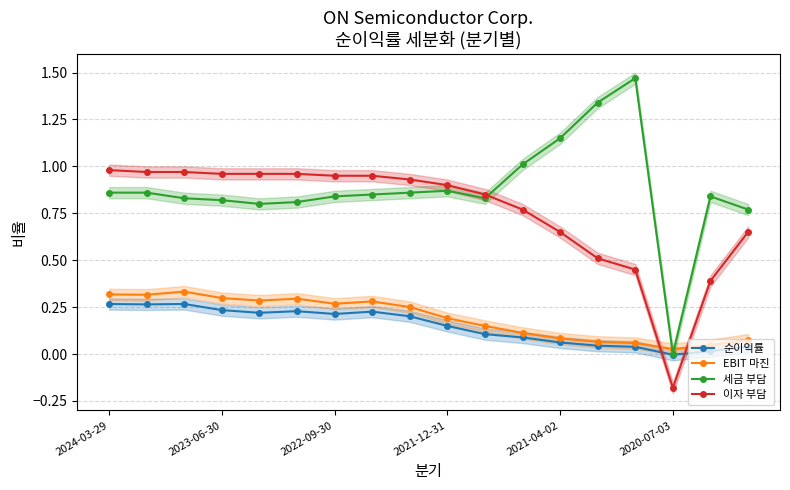

How many categories are shown in the chart?

18